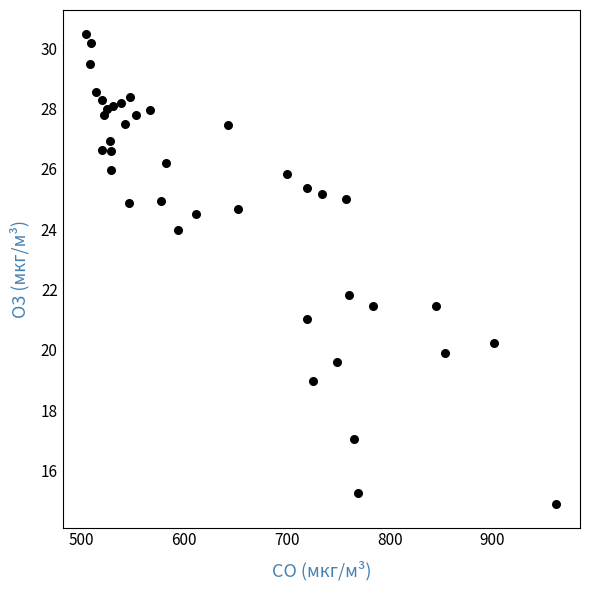

What Y value in the scatter plot is closest to 22?

21.8